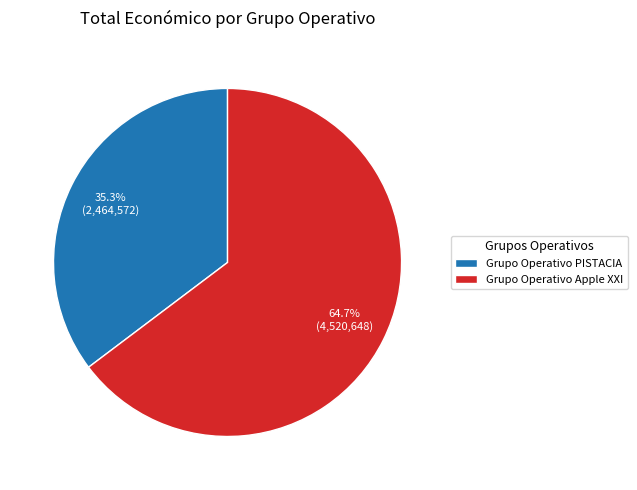

What is the smallest slice in the pie chart?

Grupo Operativo PISTACIA